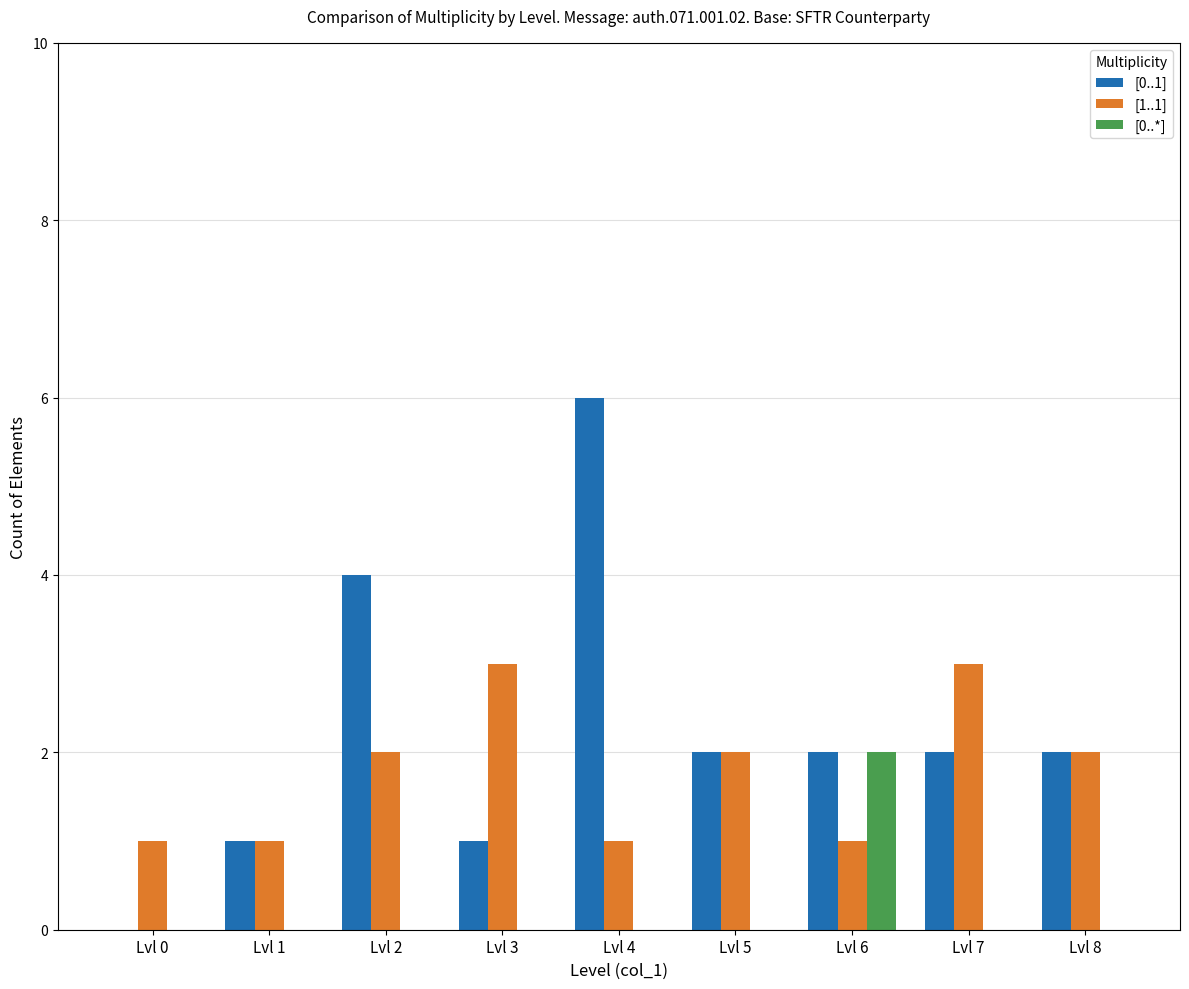

How many series are shown in this chart?

3